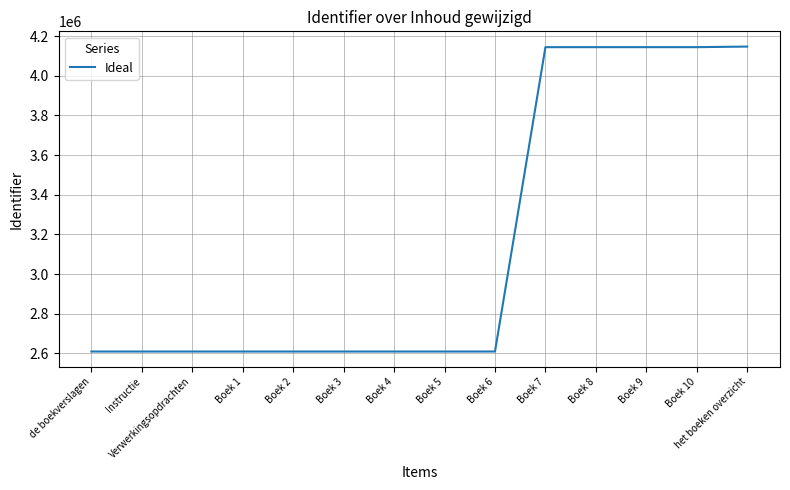

How many series are shown in this chart?

1